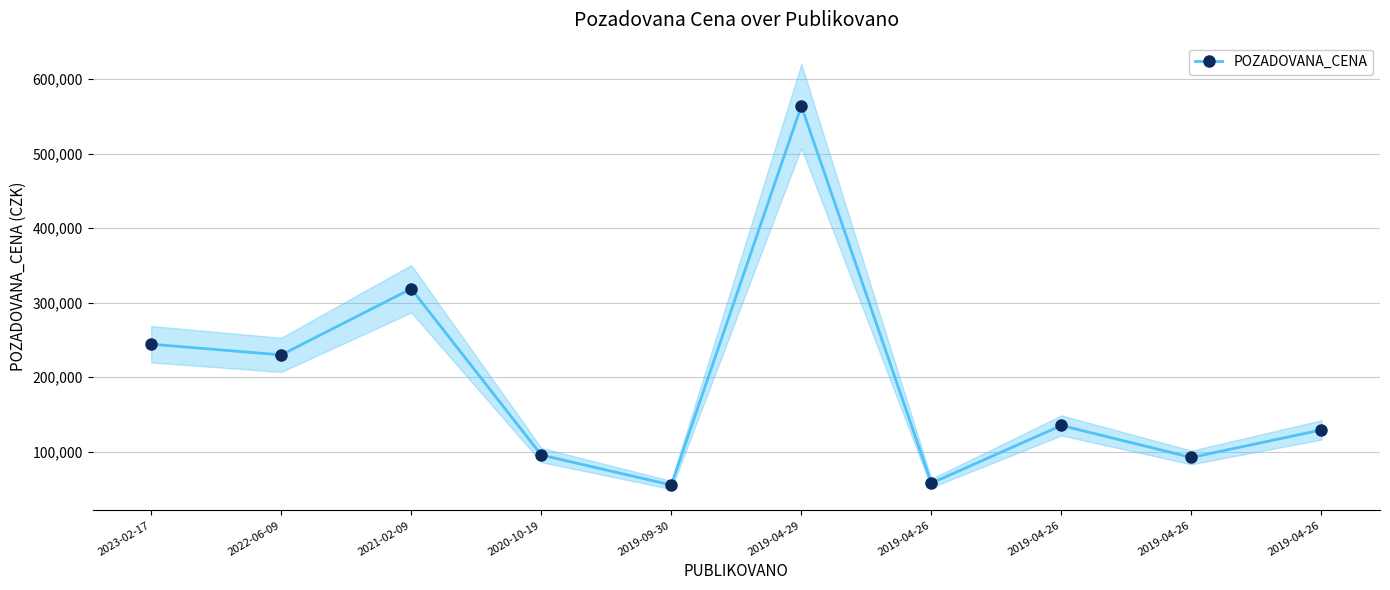

Is this an area chart (filled region under the line)?

No